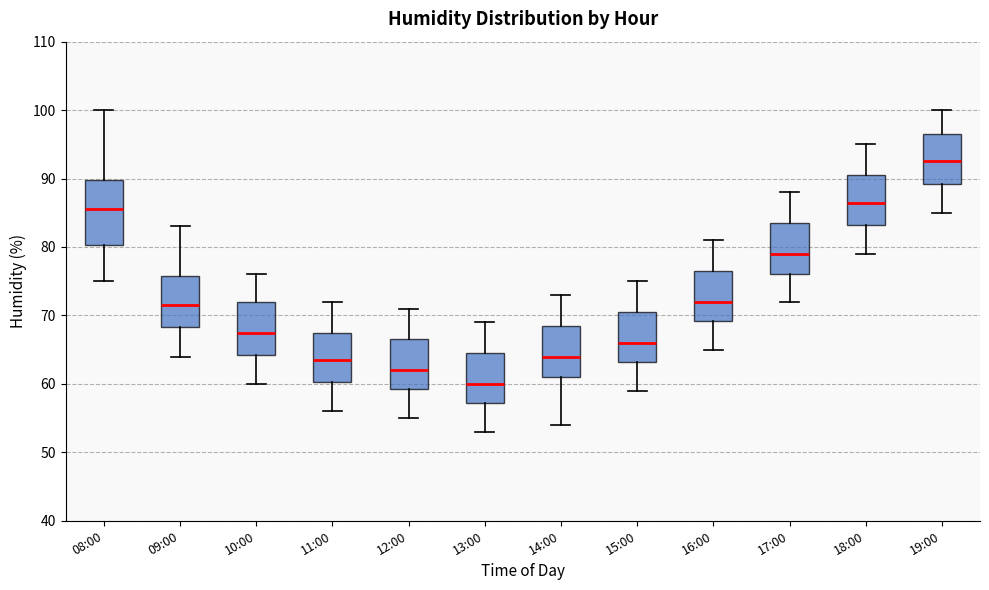

Reading left to right, transcribe this box plot: for each box, give where its median line is, the range the box spans, and where its two whiskers end, as read against the y-axis. The values are not printed on the chart, so give them approximately, as read against the axis.

08:00: median 86, box 80 to 90, whiskers 75 to 100
09:00: median 72, box 68 to 76, whiskers 64 to 83
10:00: median 68, box 64 to 72, whiskers 60 to 76
11:00: median 64, box 60 to 68, whiskers 56 to 72
12:00: median 62, box 59 to 67, whiskers 55 to 71
13:00: median 60, box 57 to 65, whiskers 53 to 69
14:00: median 64, box 61 to 69, whiskers 54 to 73
15:00: median 66, box 63 to 71, whiskers 59 to 75
16:00: median 72, box 69 to 77, whiskers 65 to 81
17:00: median 79, box 76 to 84, whiskers 72 to 88
18:00: median 87, box 83 to 91, whiskers 79 to 95
19:00: median 93, box 89 to 97, whiskers 85 to 100